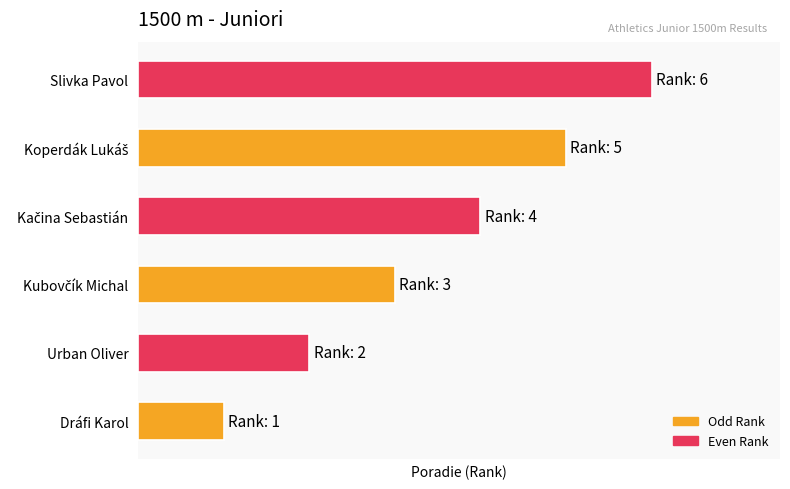

At which category does the chart reach its peak across all series?

Slivka Pavol